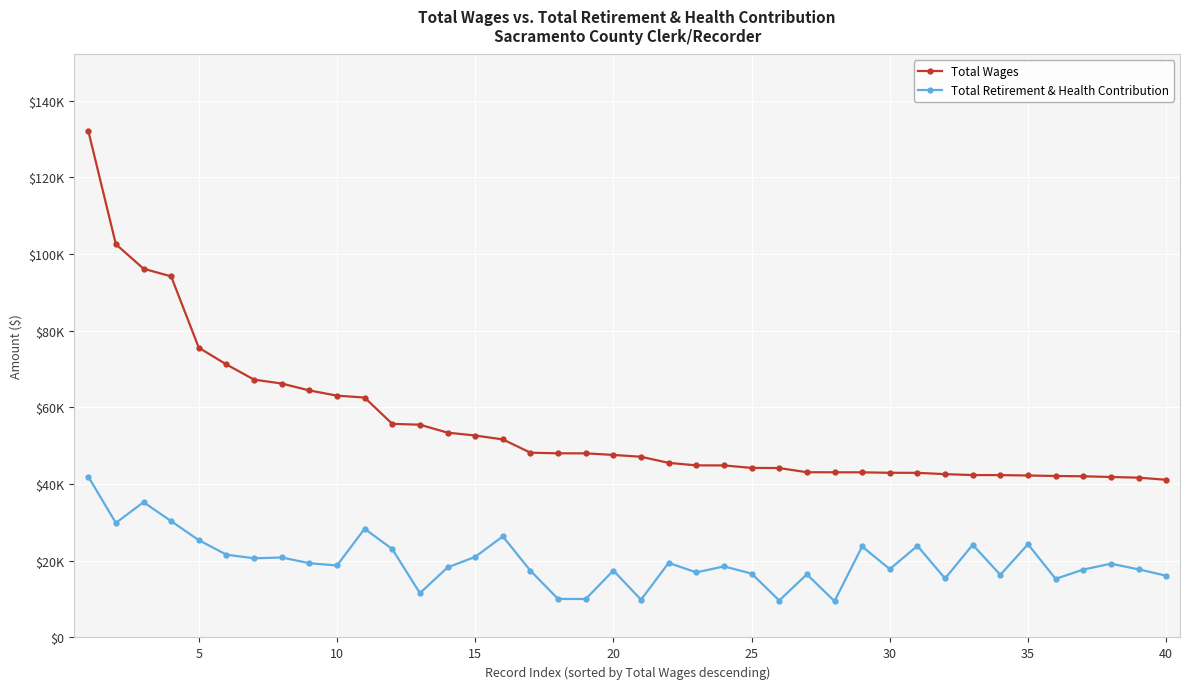

True or false: Total Retirement & Health Contribution and Total Wages cross at least once.

False